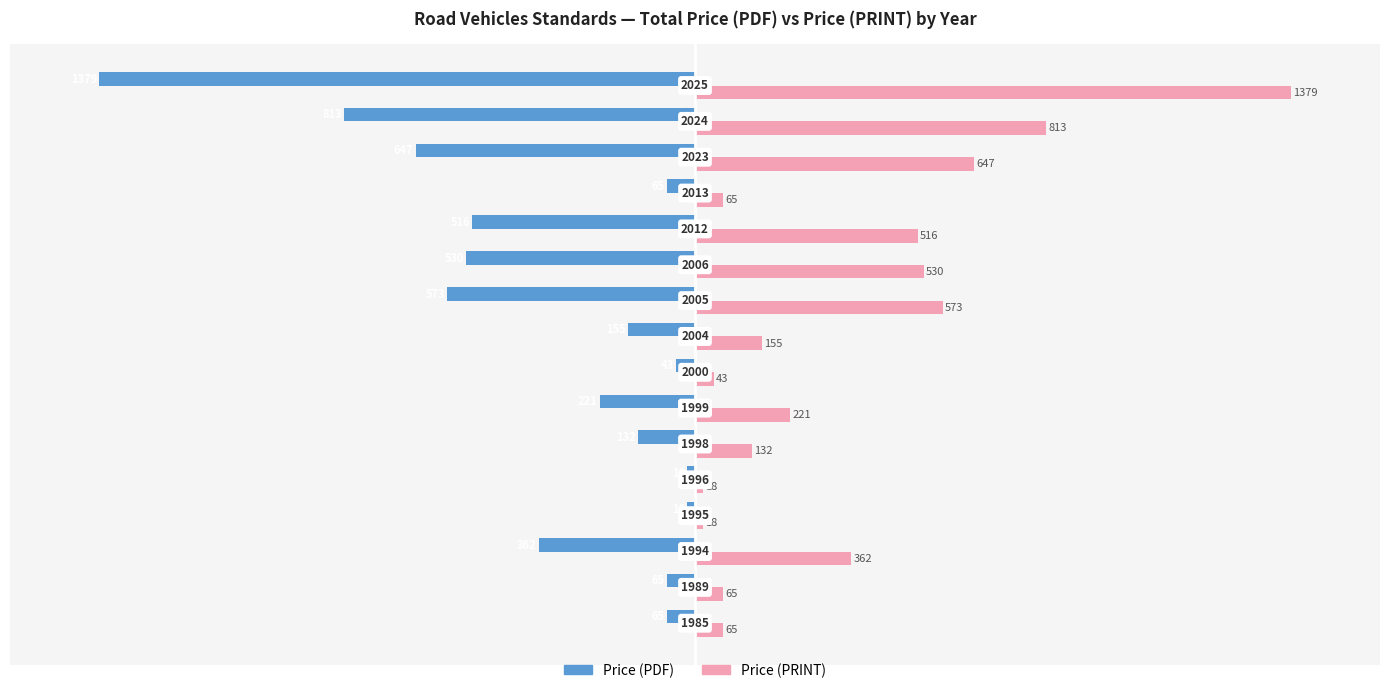

What is the sum of all Price (PDF) values?

-5602